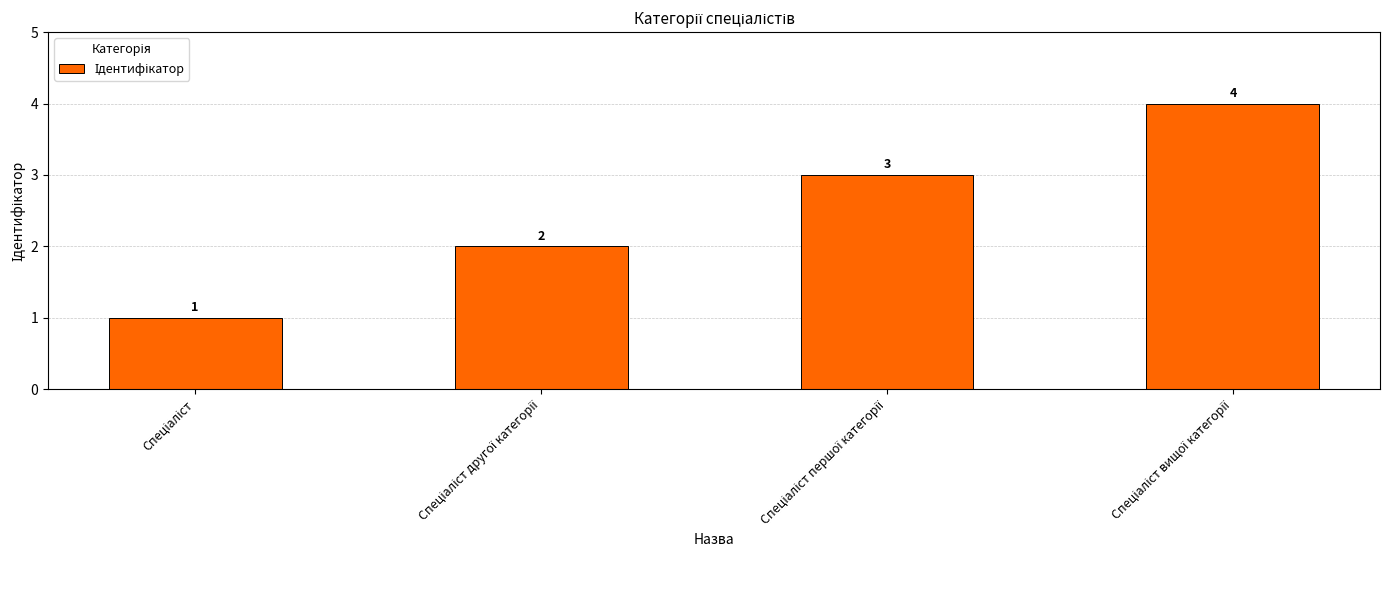

What is the maximum value shown in the chart?

4